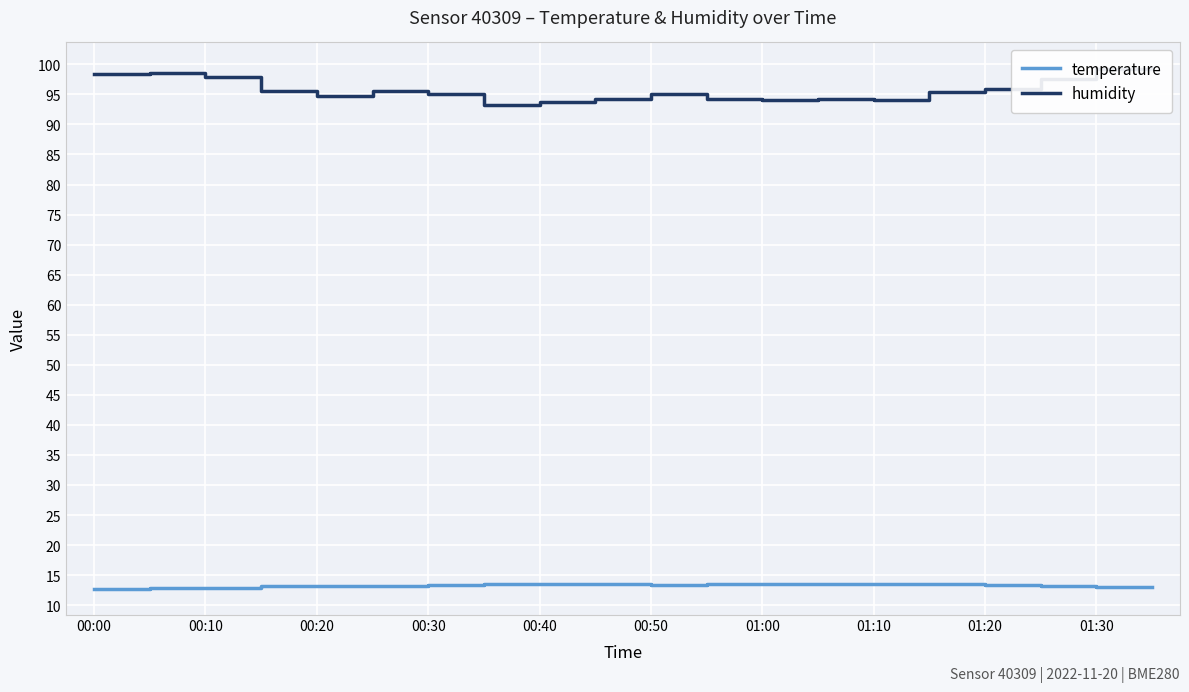

At how many categories does at least one series exceed 58?

20